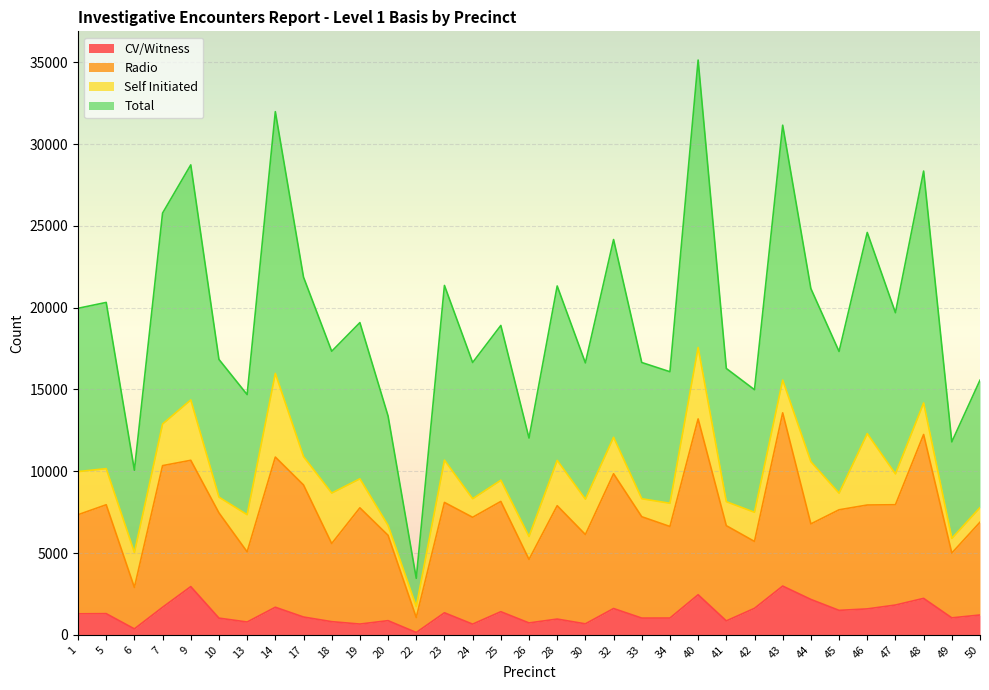

How many data points in Total are less than 18909?

16